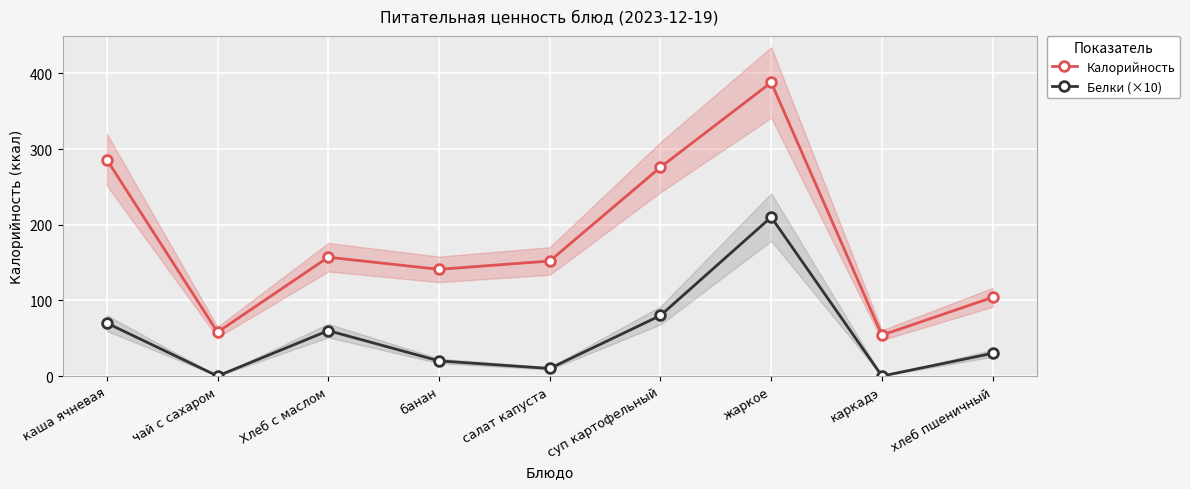

At which category does the chart reach its minimum across all series?

чай с сахаром